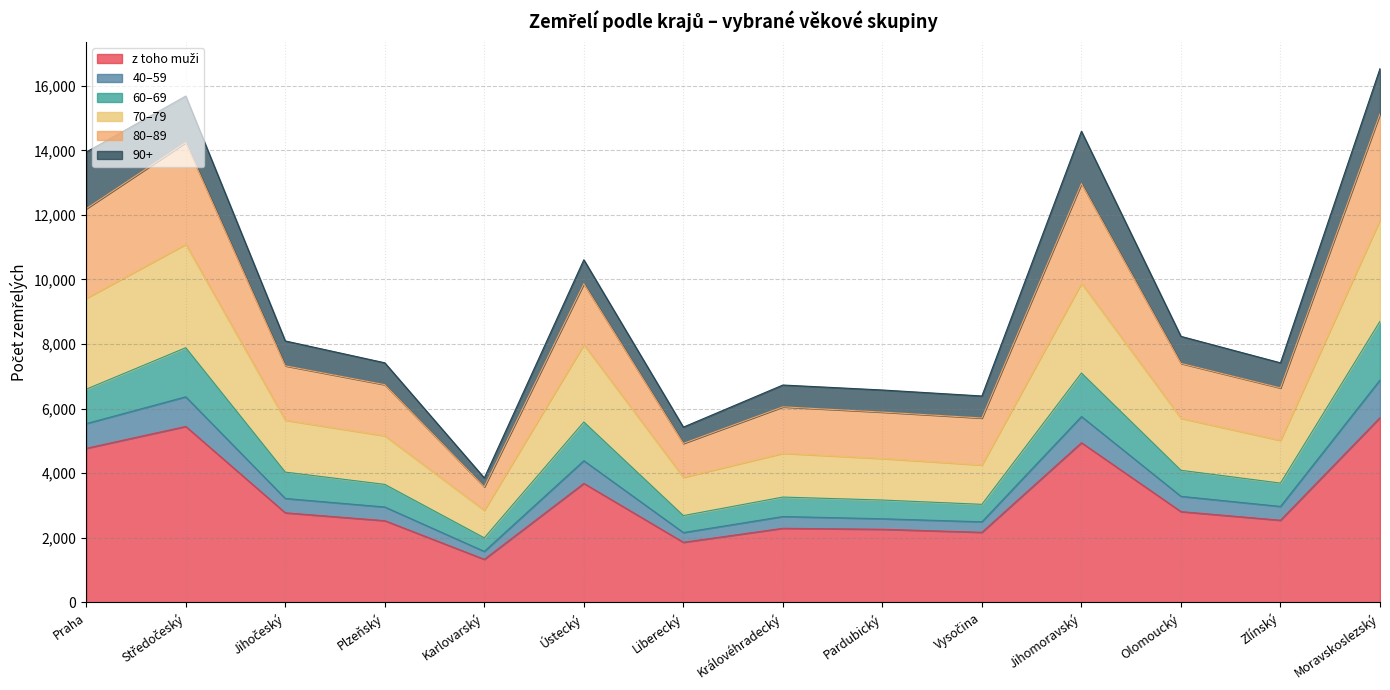

True or false: 40–59 has a value of 5713 at Jihočeský.

False